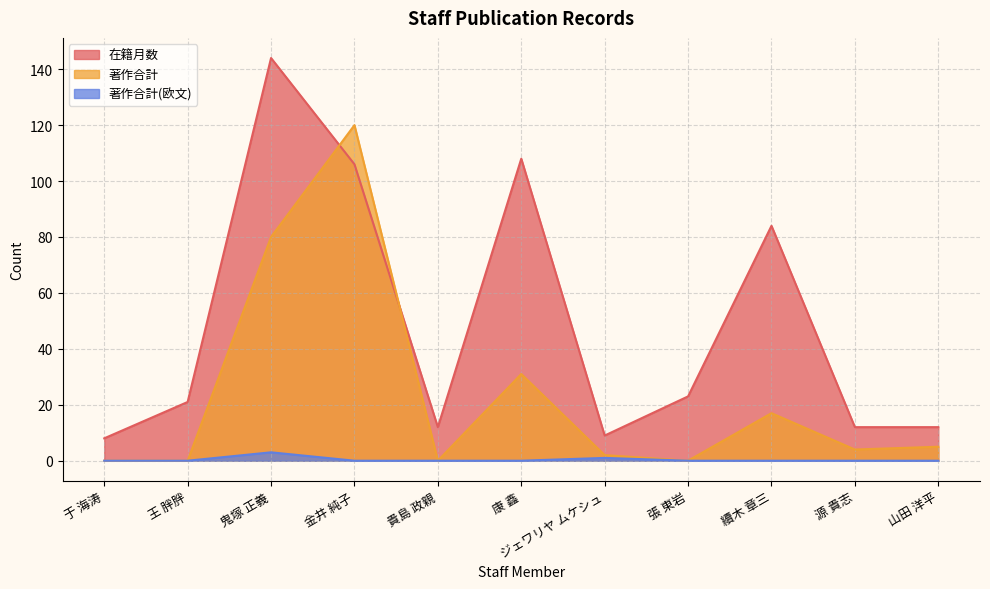

Rank the series at 于 海涛 from lowest to highest value.

著作合計, 著作合計(欧文), 在籍月数